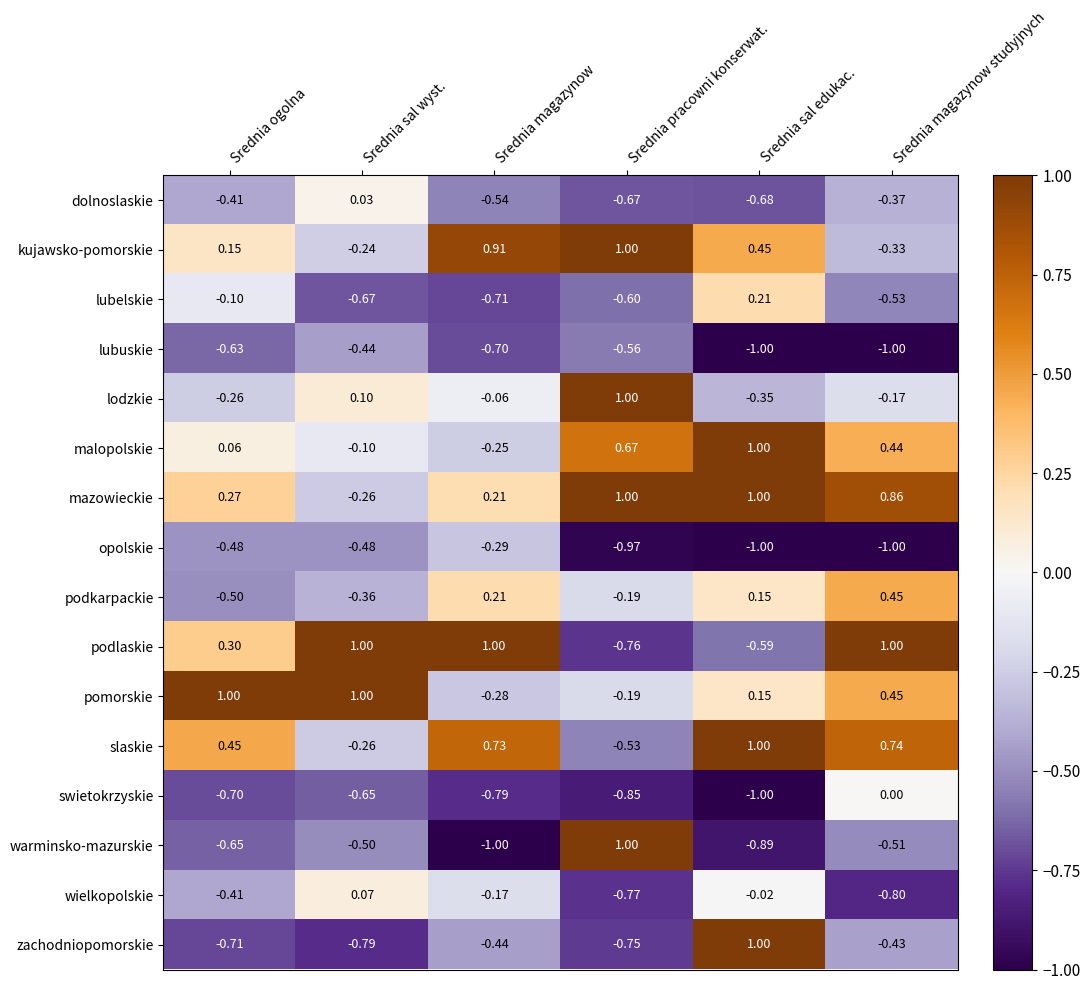

Which category has the lowest value in the pomorskie series?

Srednia magazynow